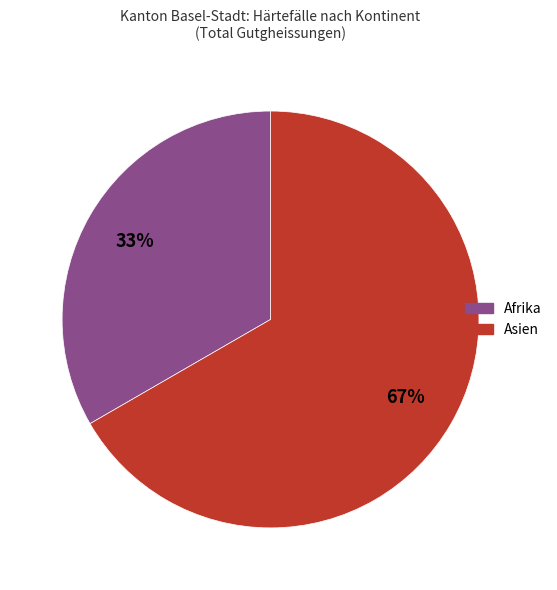

How many slices are in this pie chart?

2